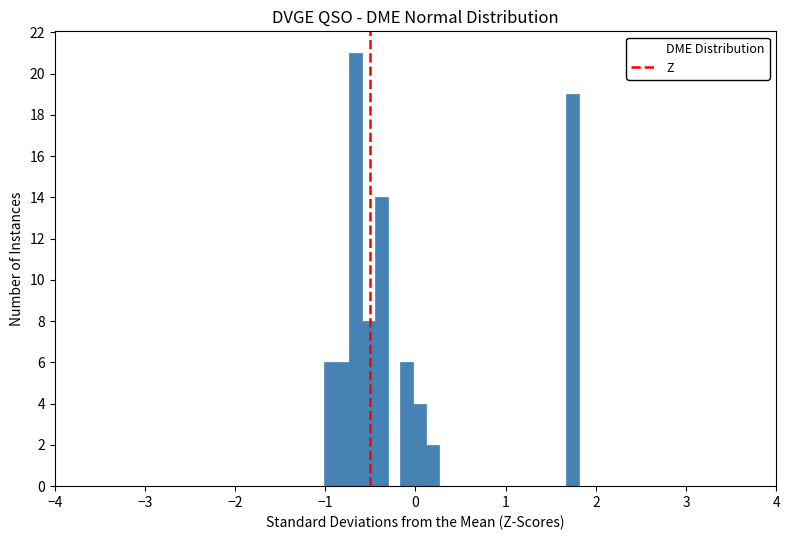

Around what value on the x-axis is the tallest bar? Give the approximate position of its centre, as read against the axis.

-0.7